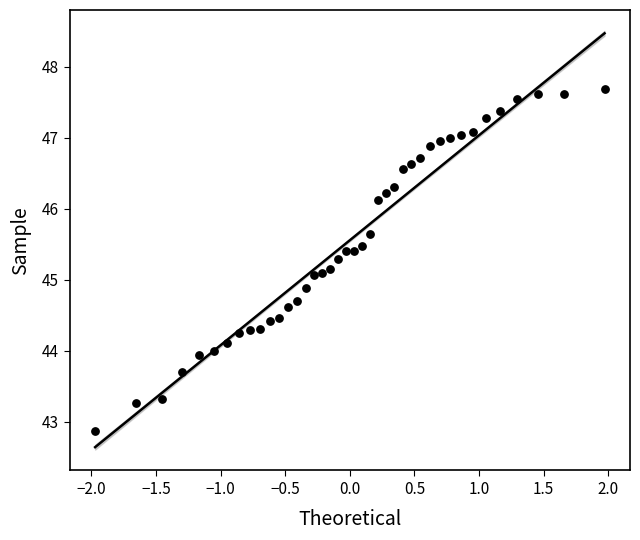

What is the range of Y values (max minus min)?

4.8